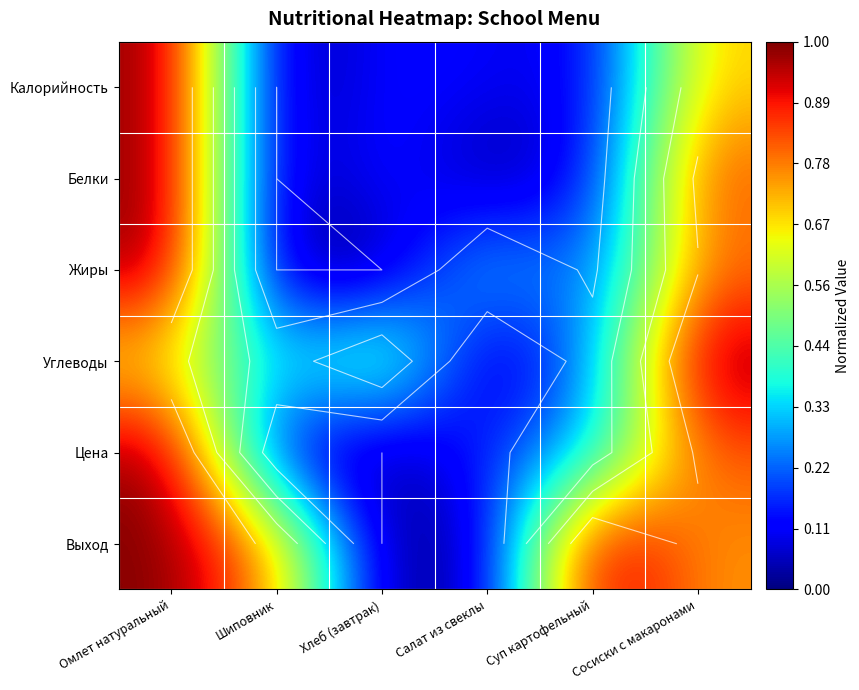

Rank the series at Хлеб (завтрак) from lowest to highest value.

Жиры, Цена, Выход, Калорийность, Белки, Углеводы